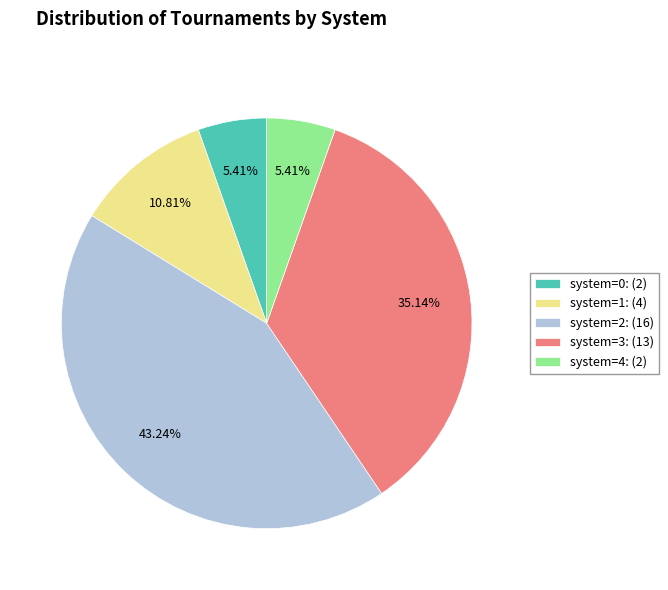

To the nearest percent, what is the combined percentage of system=4 and system=2?

49%